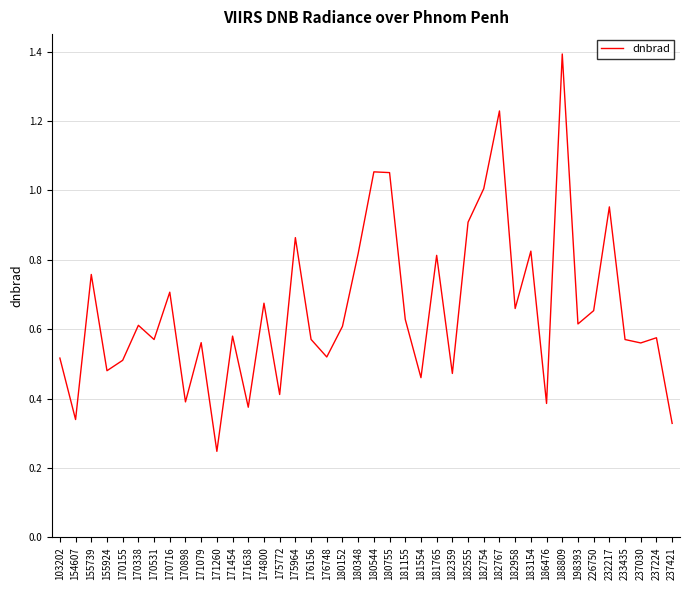

Which label corresponds to the smallest value in the chart?

171260